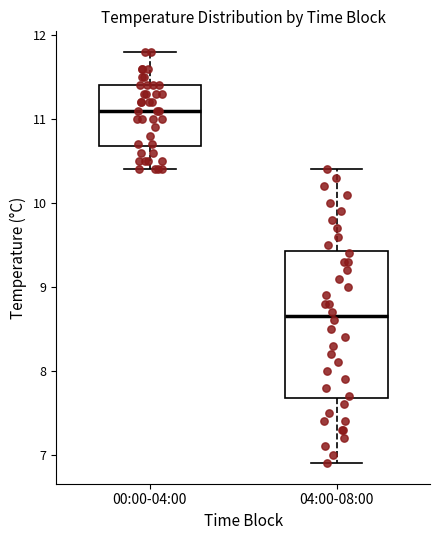

Where does the lower whisker of the box for 00:00-04:00 end on the y-axis? The values are not printed on the chart, so give them approximately, as read against the axis.

10.4